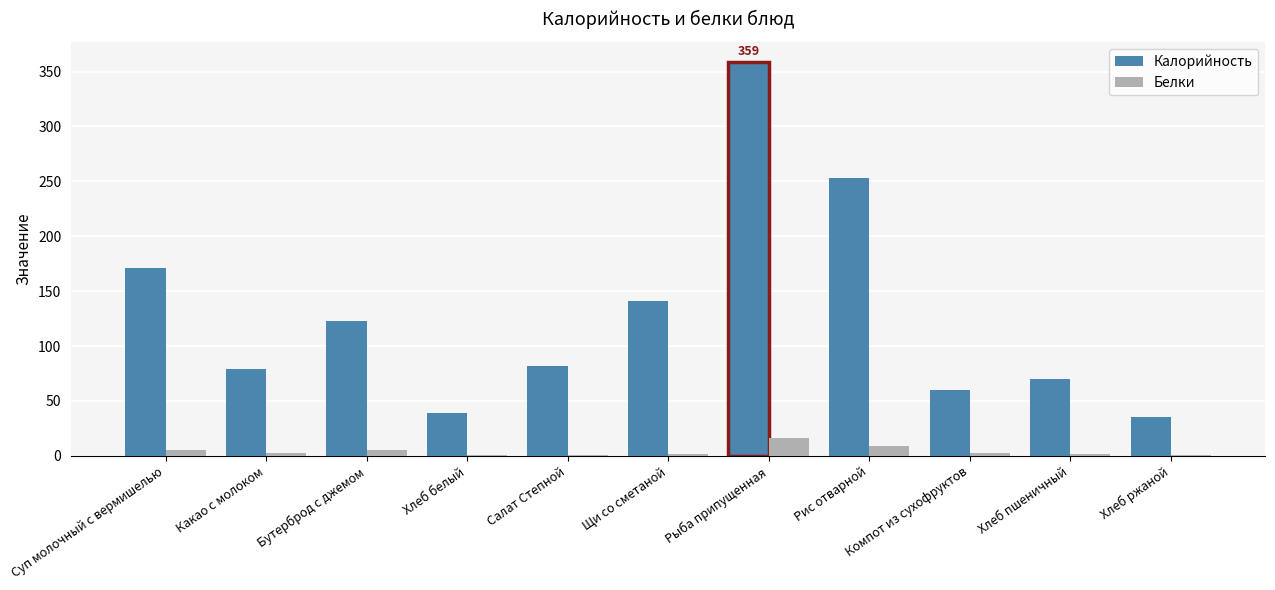

What is the sum of the Белки values at Салат Степной and Хлеб белый?

2